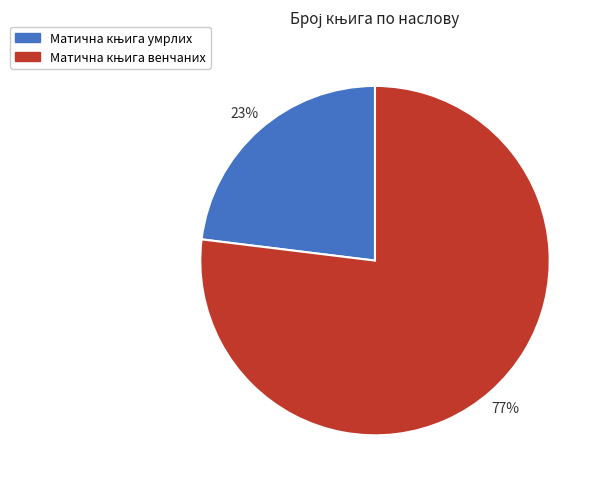

Is there any slice that represents more than half of the pie?

Yes